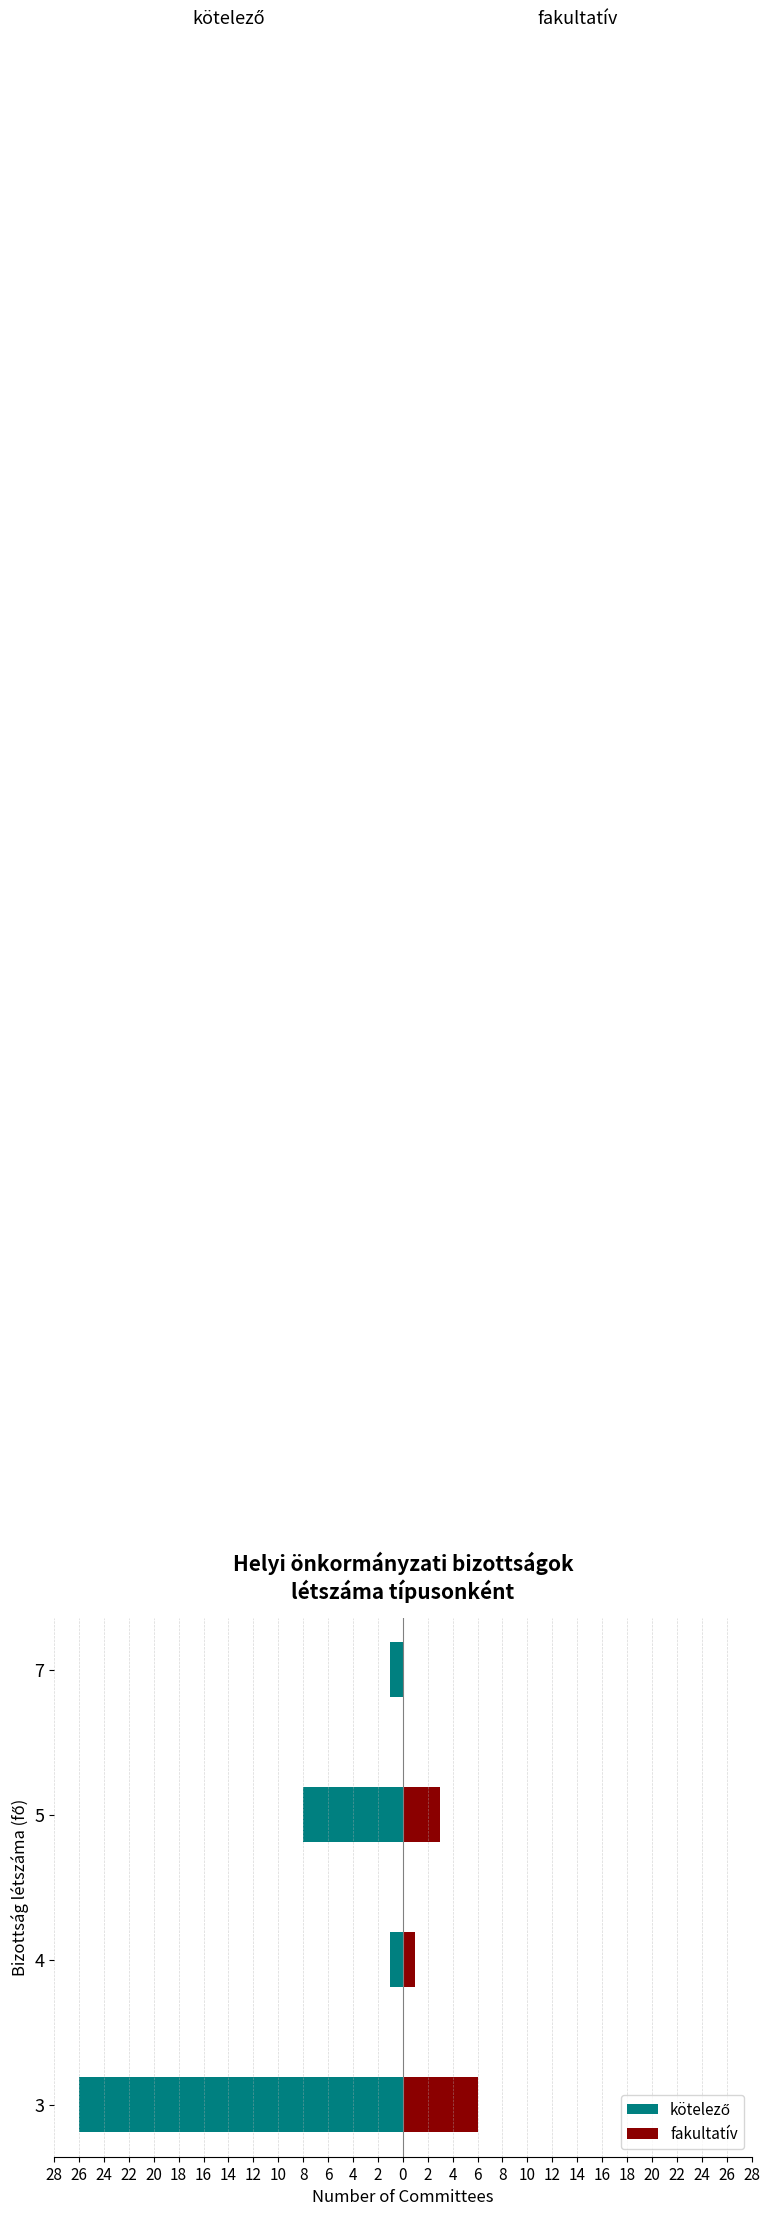

What is the value of the kötelező bar at the 1st from the left?

-26